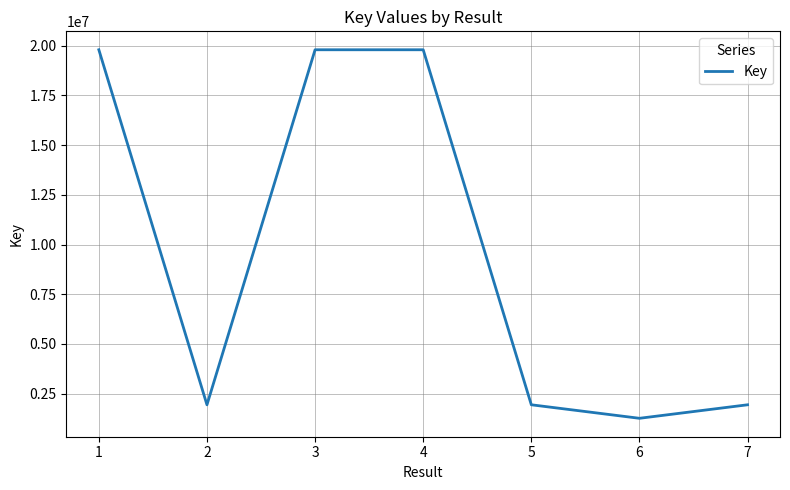

True or false: the data shows 10854364 at 4.

False